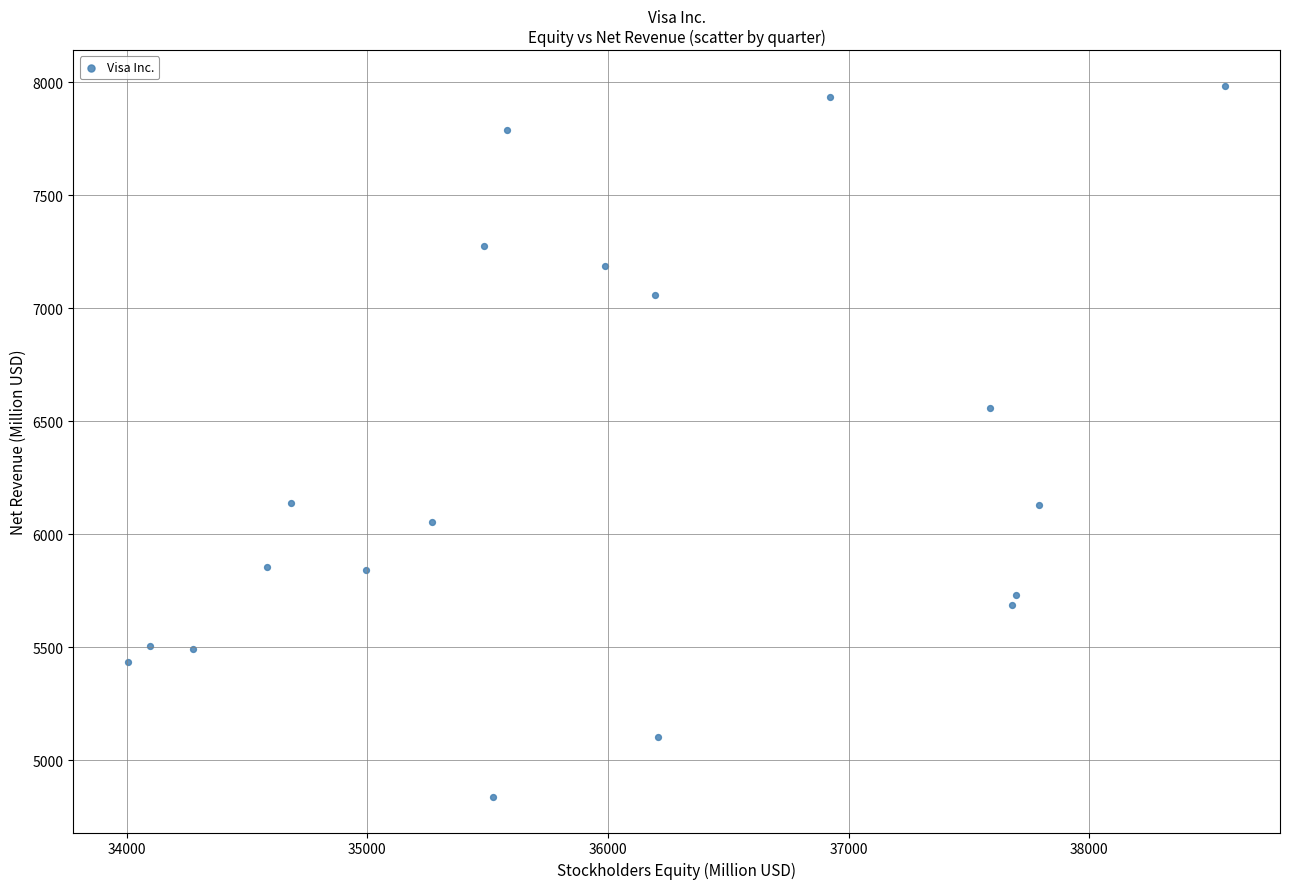

What Y value in the scatter plot is closest to 6411?

6559